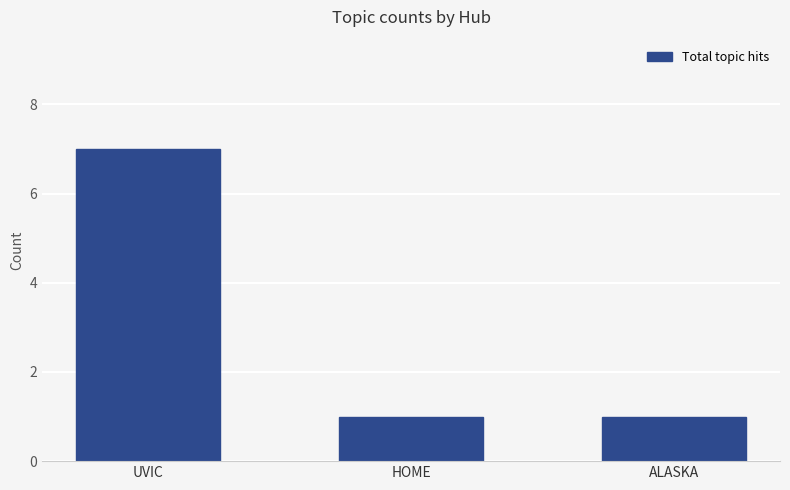

What is the average value?

3